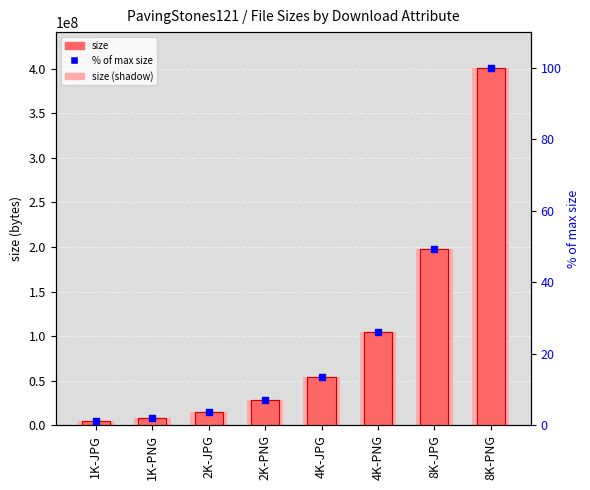

Which series reaches the maximum Y coordinate?

size